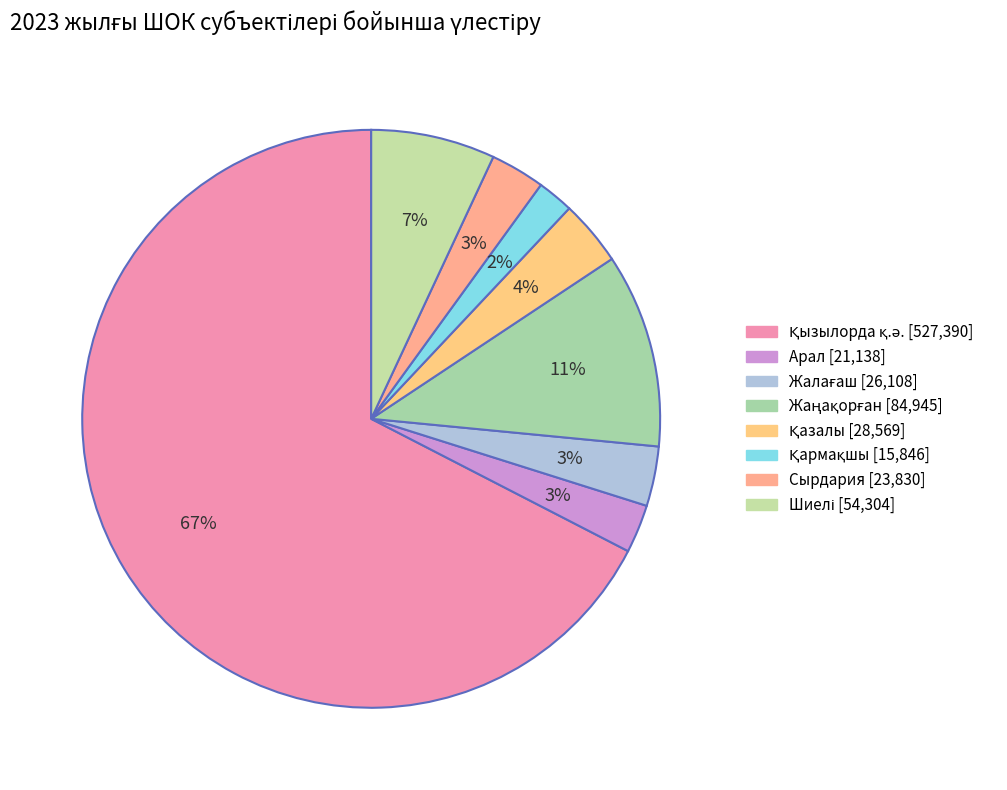

Does any single category account for the majority?

Yes